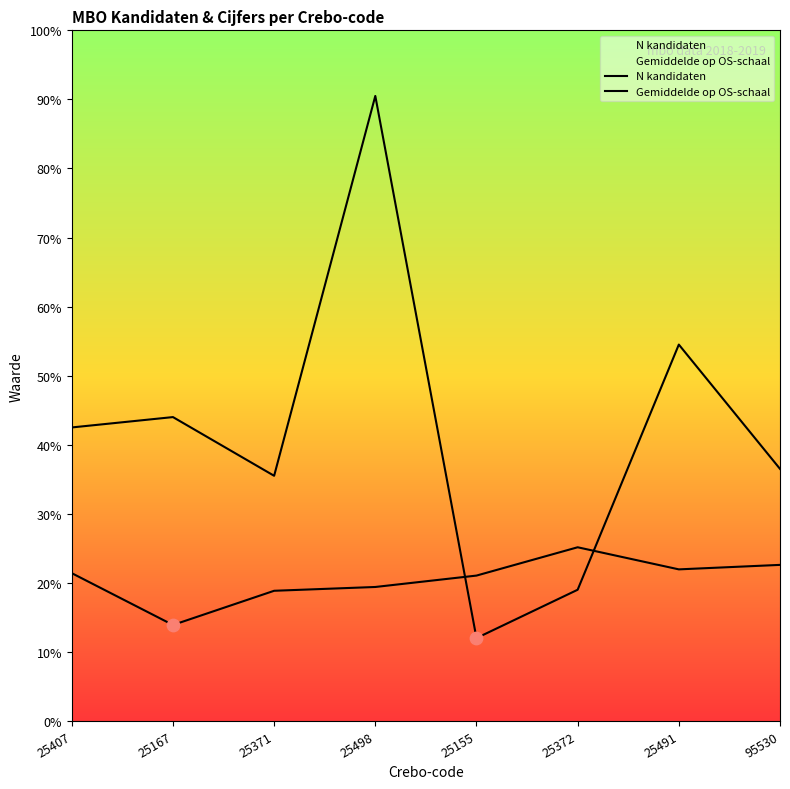

Which series reaches the maximum Y coordinate?

N kandidaten